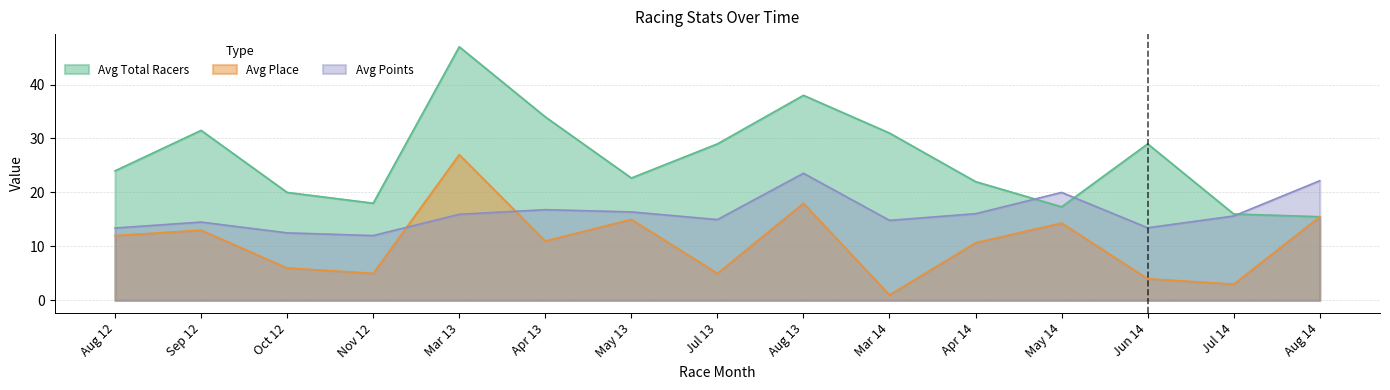

Is the value of Avg Total Racers at Apr 13 greater than the value of Avg Place at Sep 12?

Yes